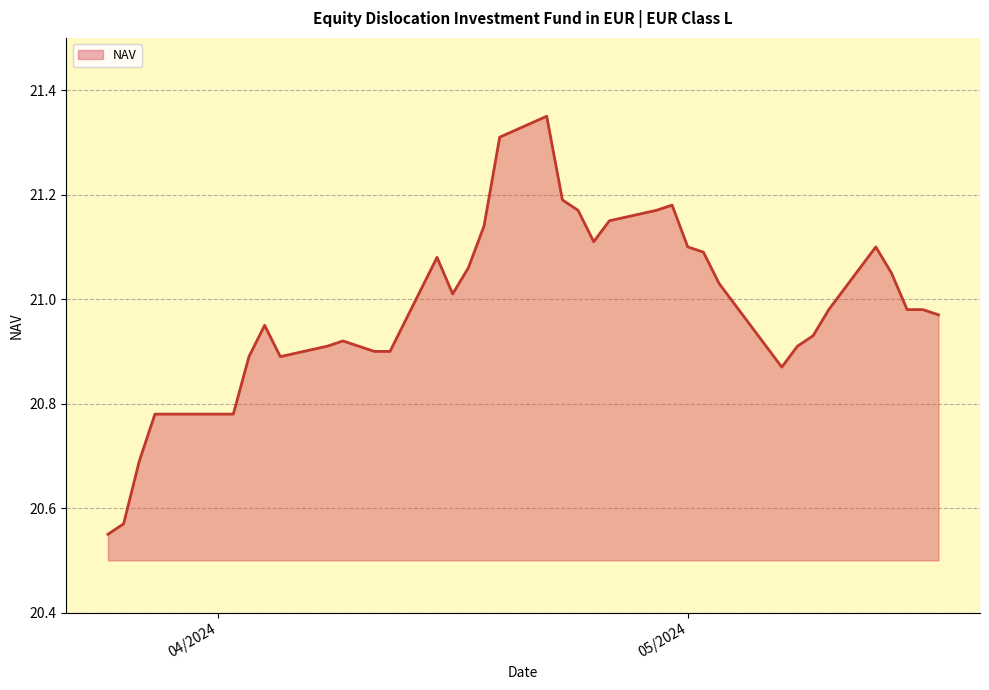

True or false: the data has more than 2 interior local peaks.

True